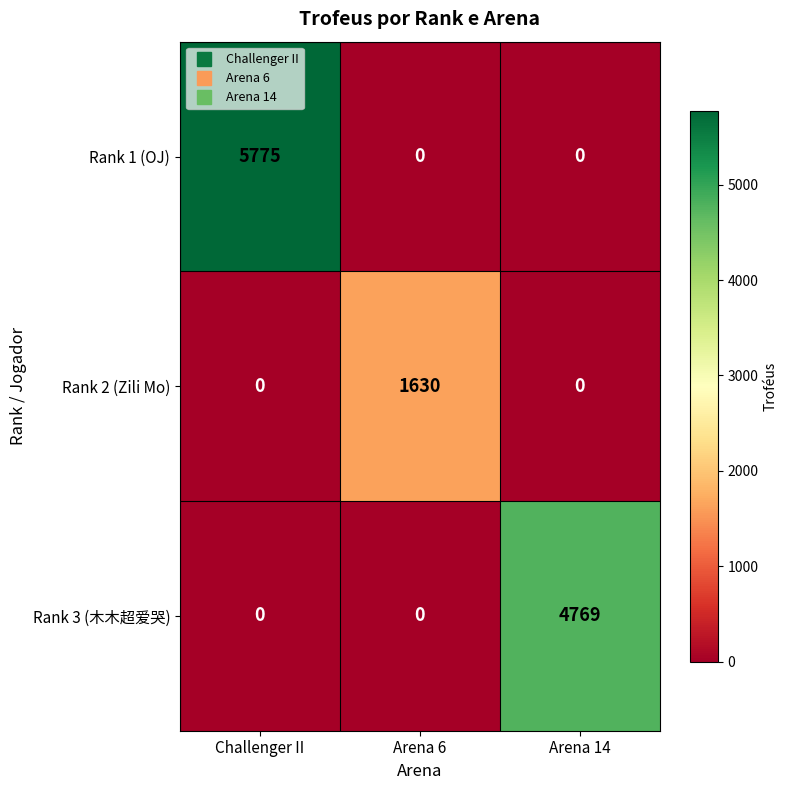

True or false: Rank 1 (OJ) has a value of 0 at Arena 14.

True